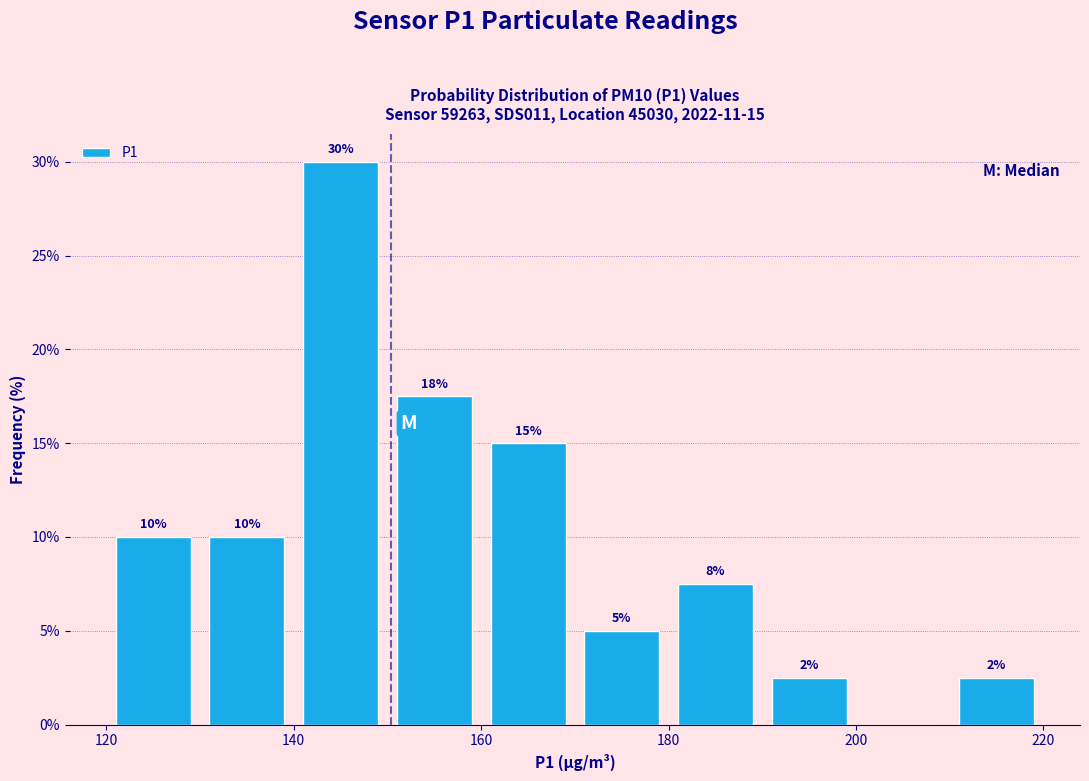

Over which range of the x-axis is the bar tallest?

140 to 150